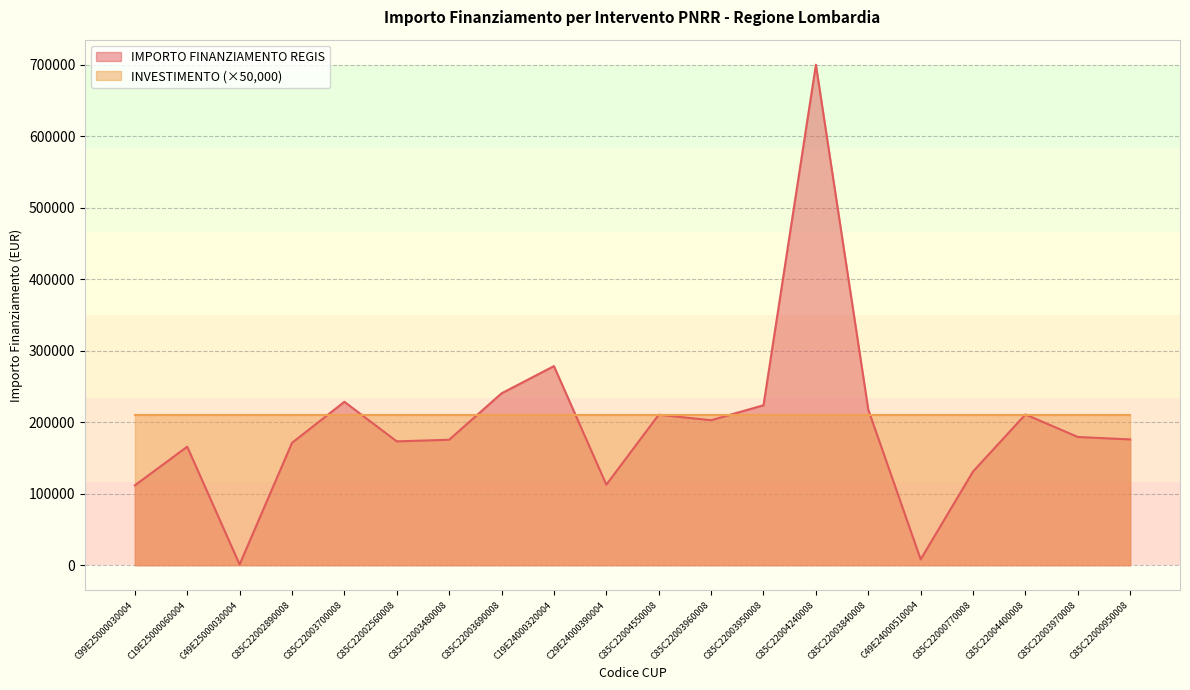

The chart shows a value of 171177.7 at C85C22002890008. True or false?

True